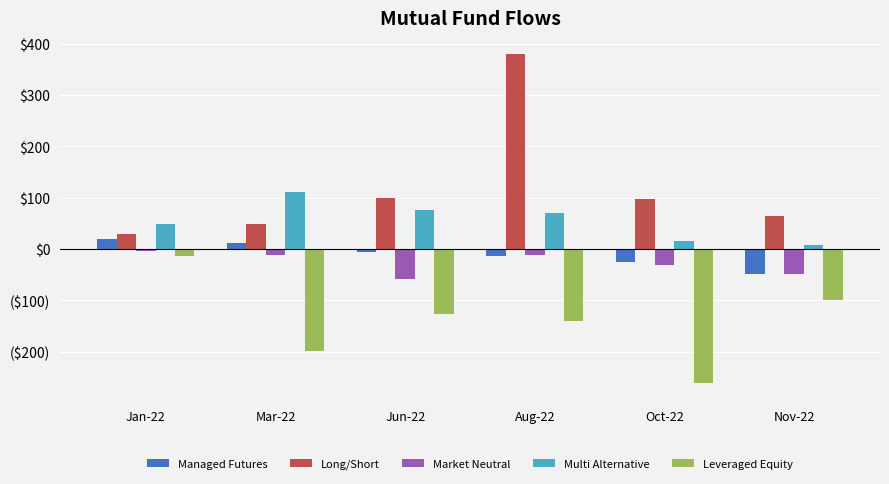

Which series has the largest total across all categories?

Long/Short